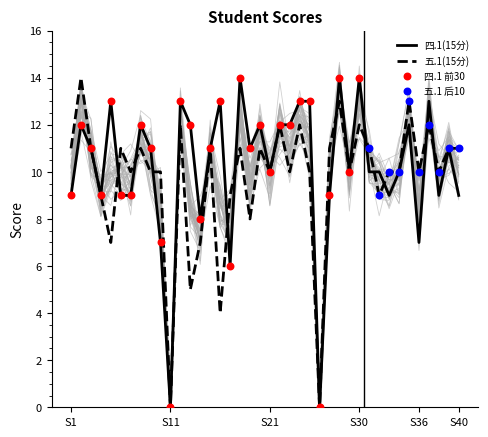

Which series contains the lowest Y value?

四.1(15分)